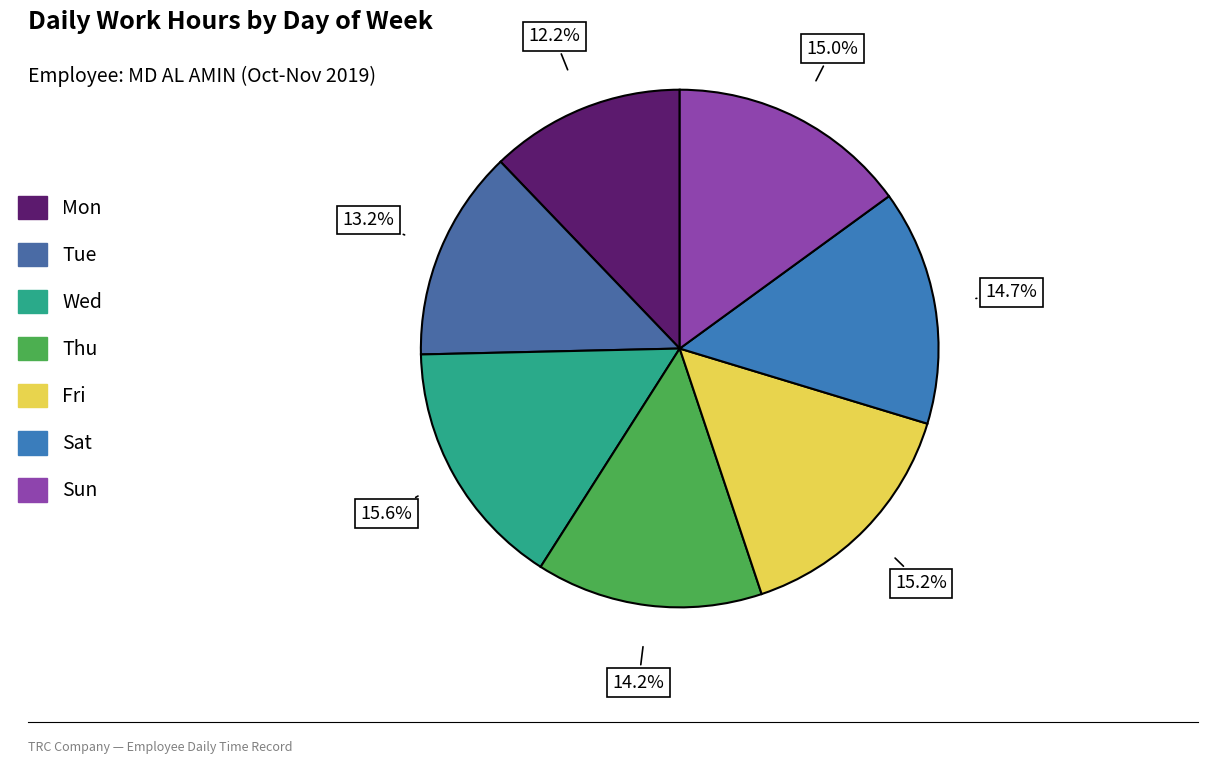

To the nearest percent, what percentage of the pie is Mon?

12%